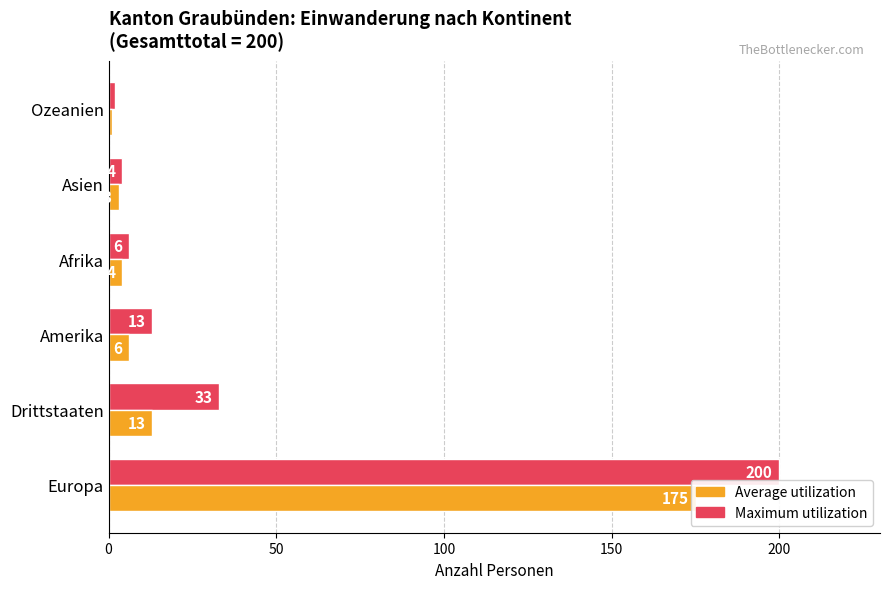

How many data points in Maximum utilization are above 13?

2